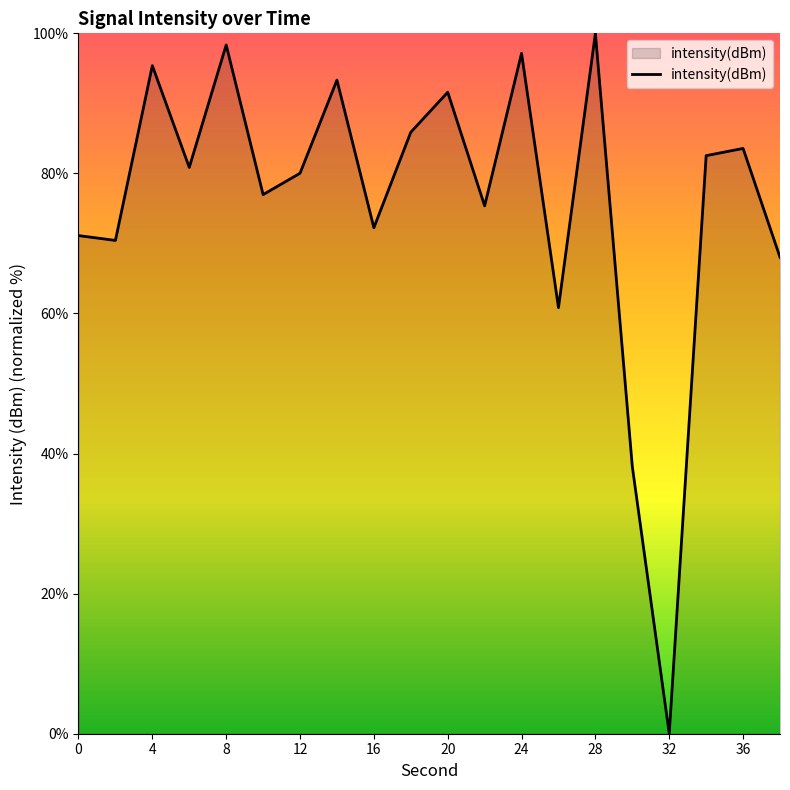

What is the greatest value displayed?

100.0